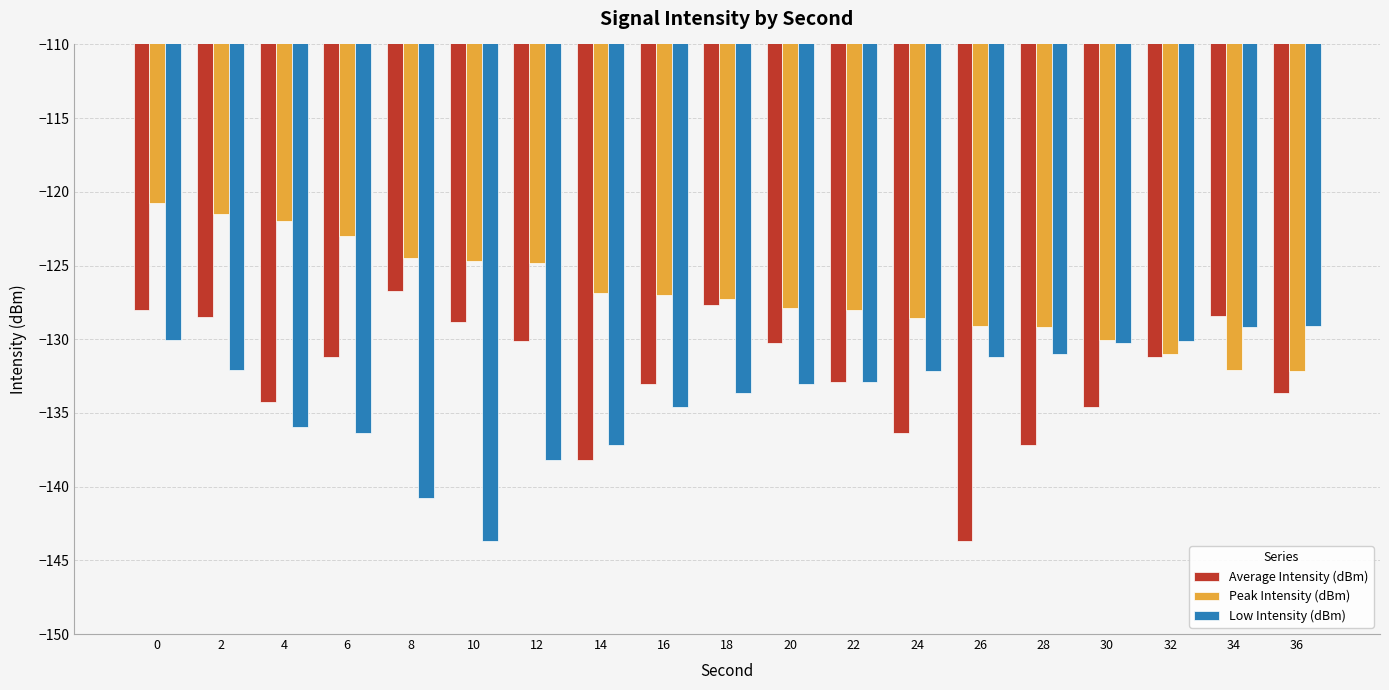

What is the maximum value shown in the chart?

-120.8